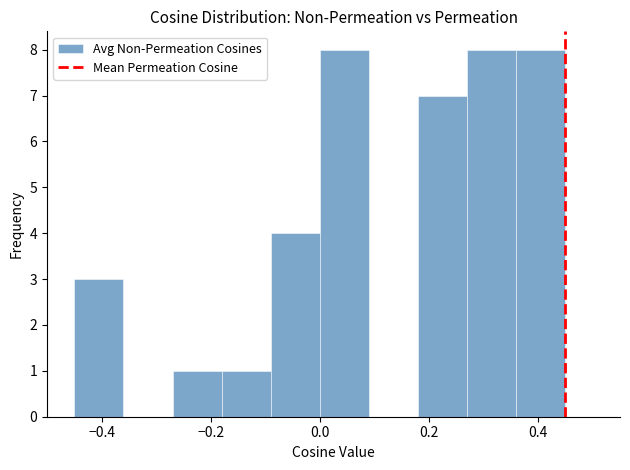

What is the height of the bar covering -0.18 to -0.09 on the x-axis? Neither the bar edges nor the heights are printed on the chart, so give them approximately, as read against the axes.

1